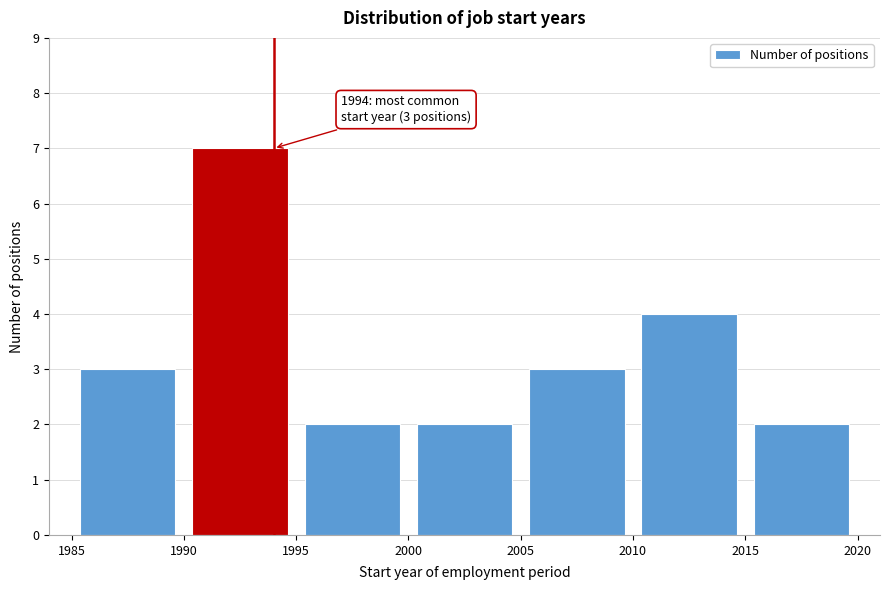

Over which range of the x-axis is the bar tallest?

1990 to 1995